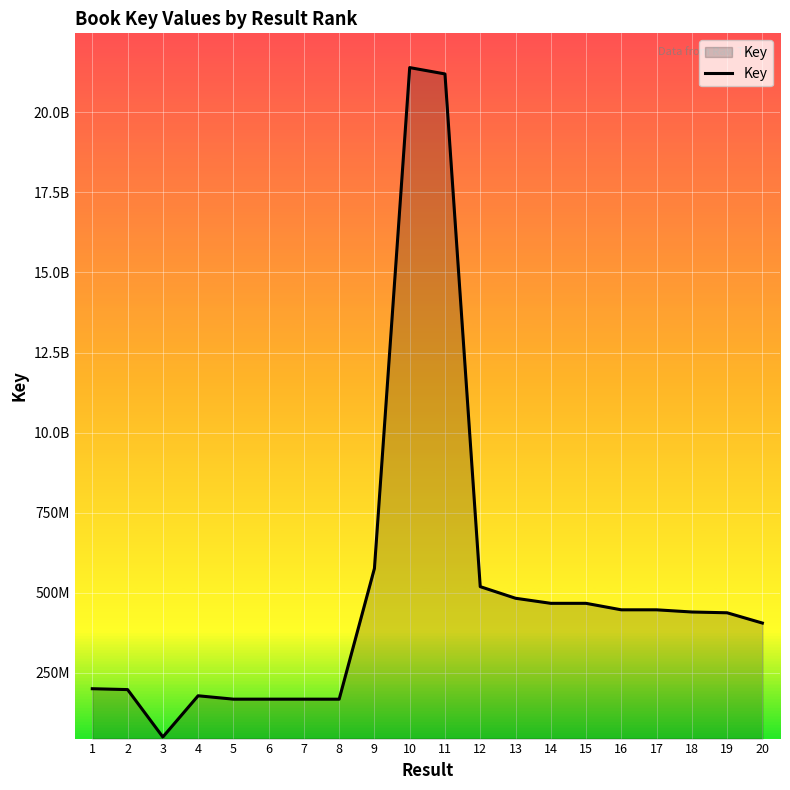

Does the chart display data point markers on the line(s)?

No